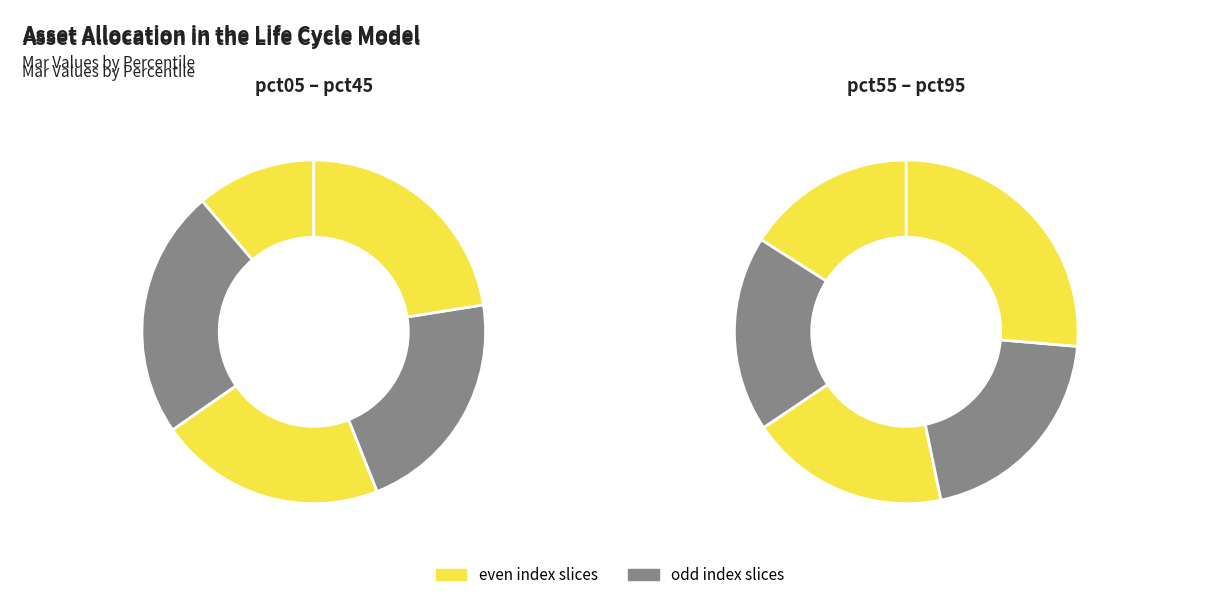

Count the number of slices in the pie.

10